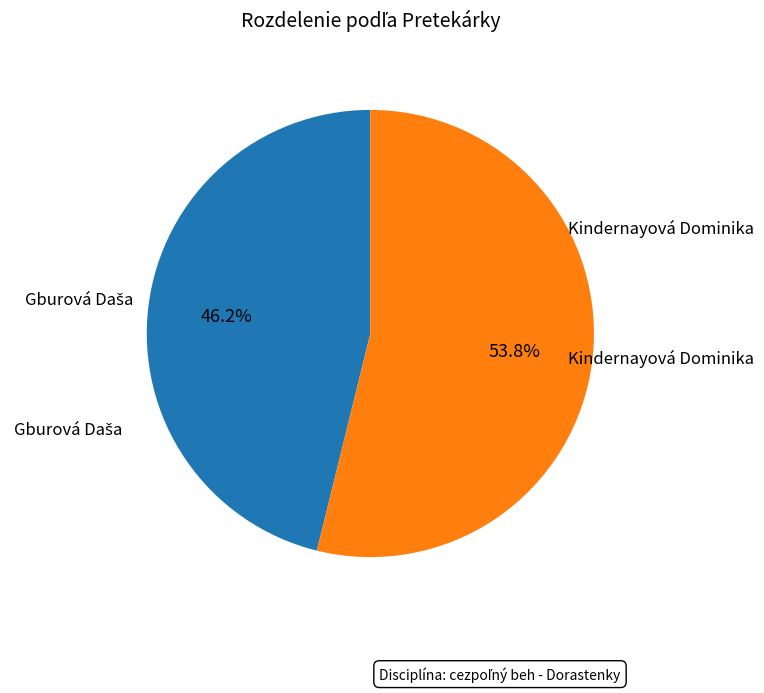

How many segments does this pie chart have?

2